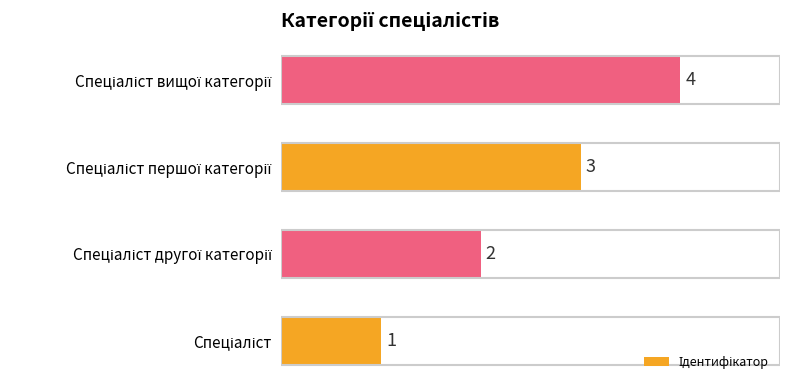

What is the difference between the maximum and minimum values?

3